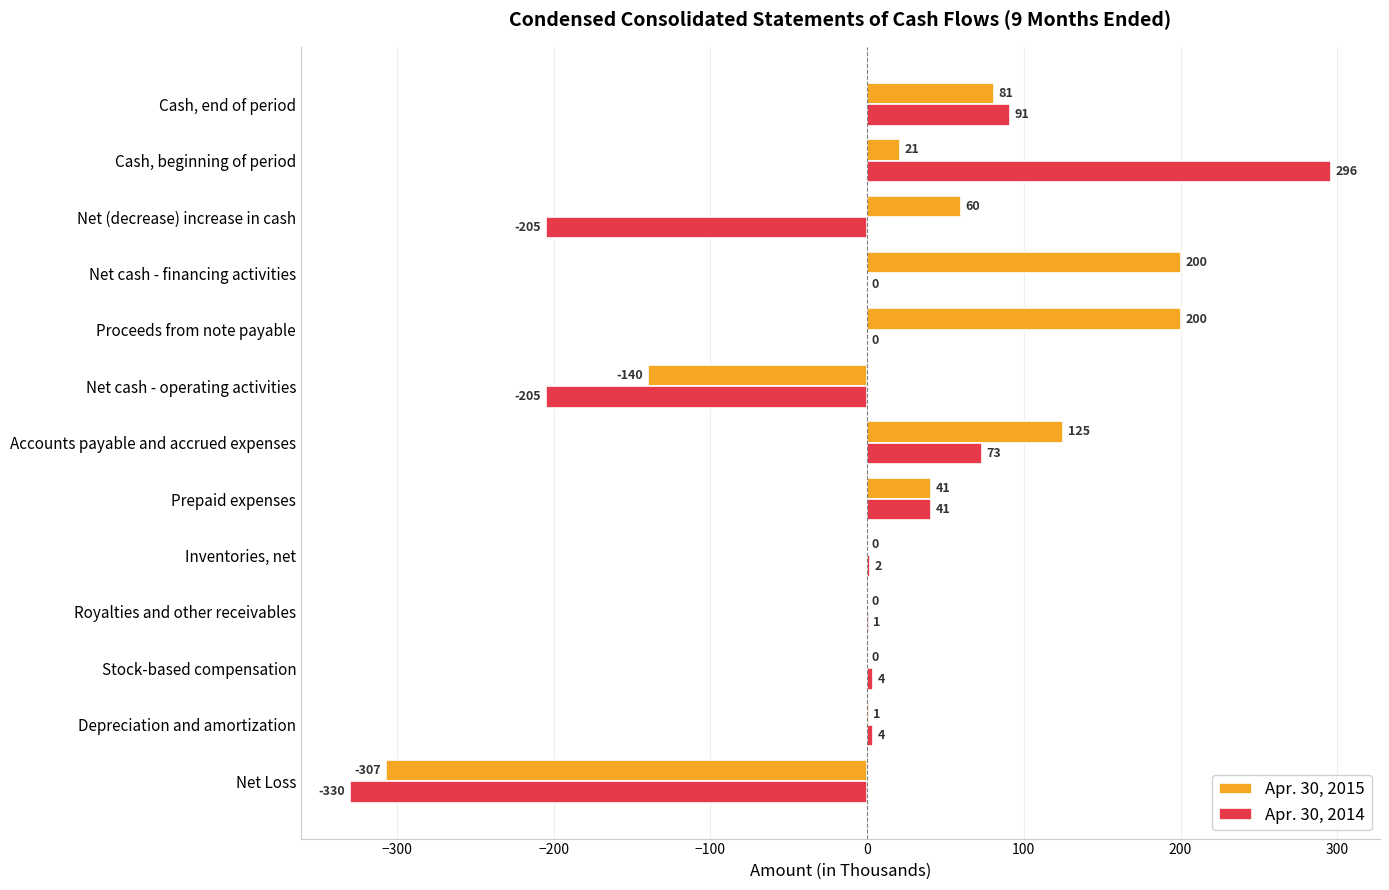

Between Stock-based compensation and Cash, beginning of period, which series saw the biggest shift?

Apr. 30, 2014